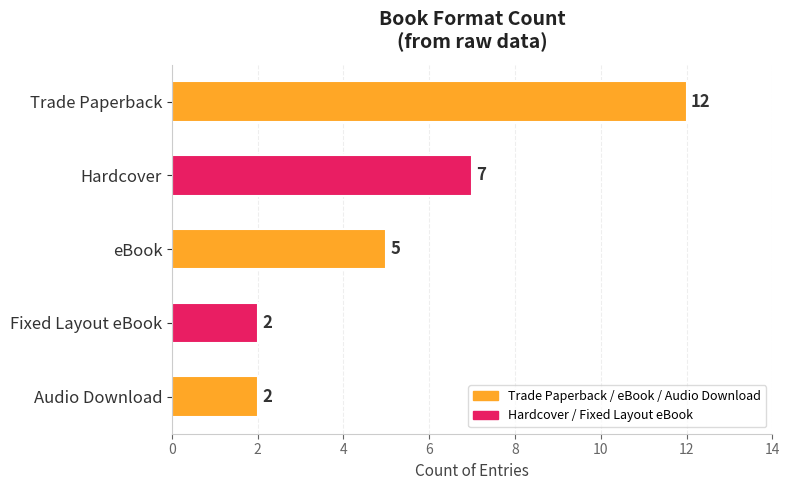

Is it true that the value at Trade Paperback is 6?

False